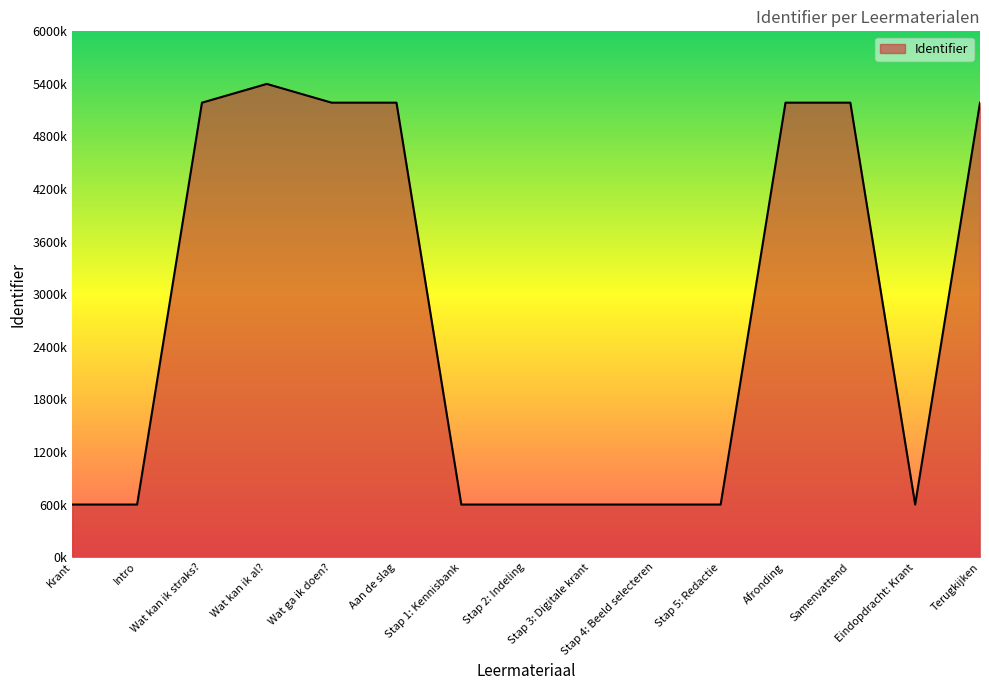

Is this an area chart (filled region under the line)?

Yes